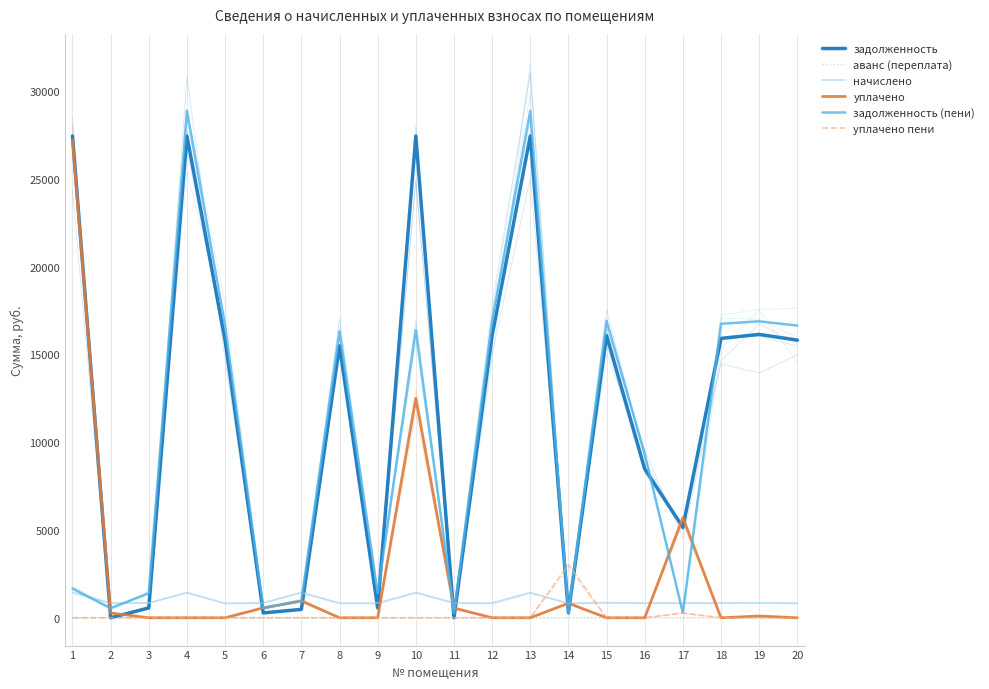

Between which two adjacent categories do начислено and уплачено пени first intersect?

13 and 14